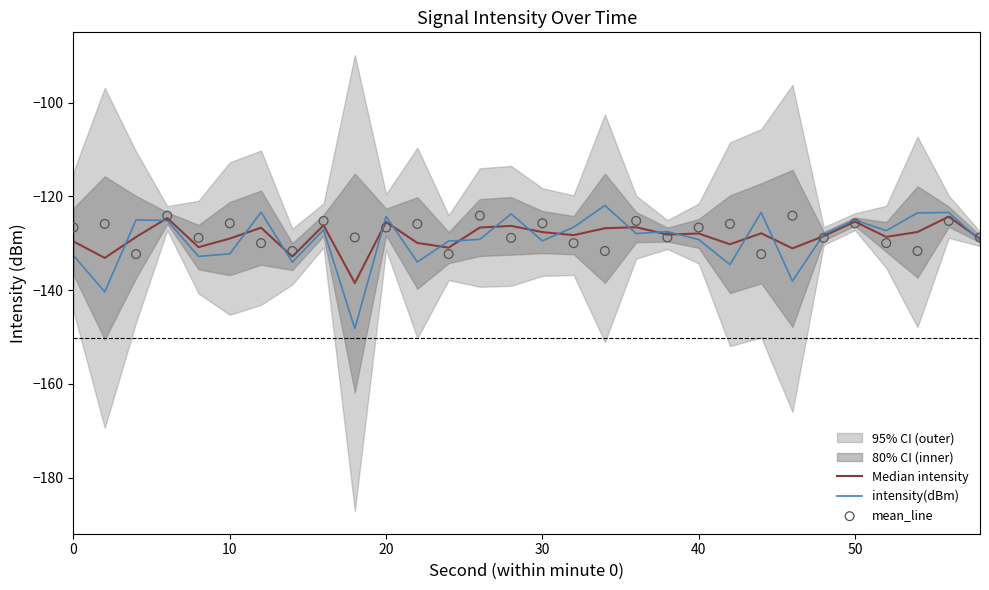

What is the lowest value of the intensity(dBm) series?

-148.2